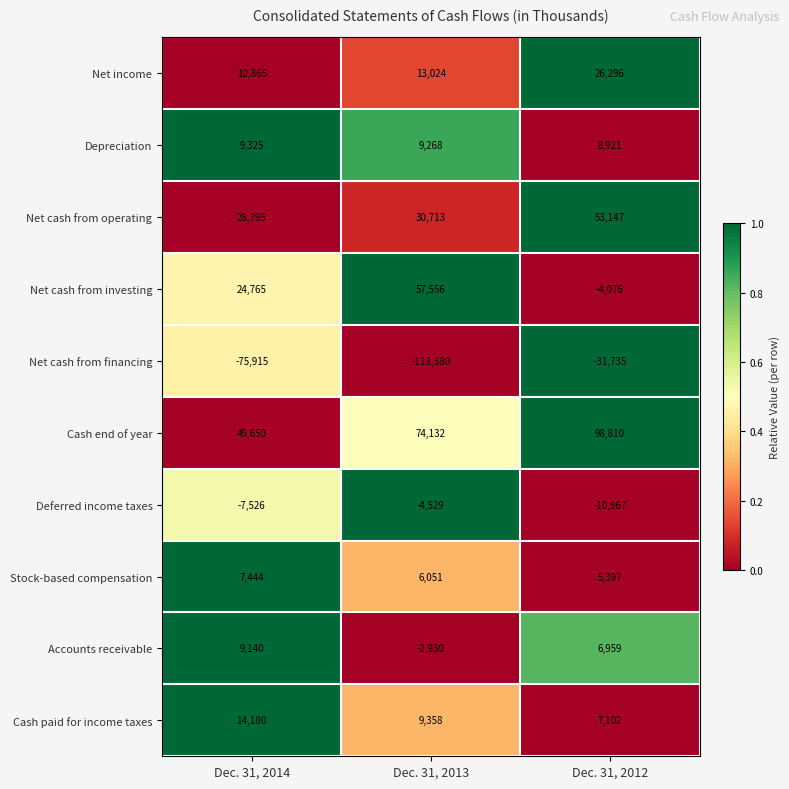

Count the Net cash from investing values in the range -4076 to 57556.

3